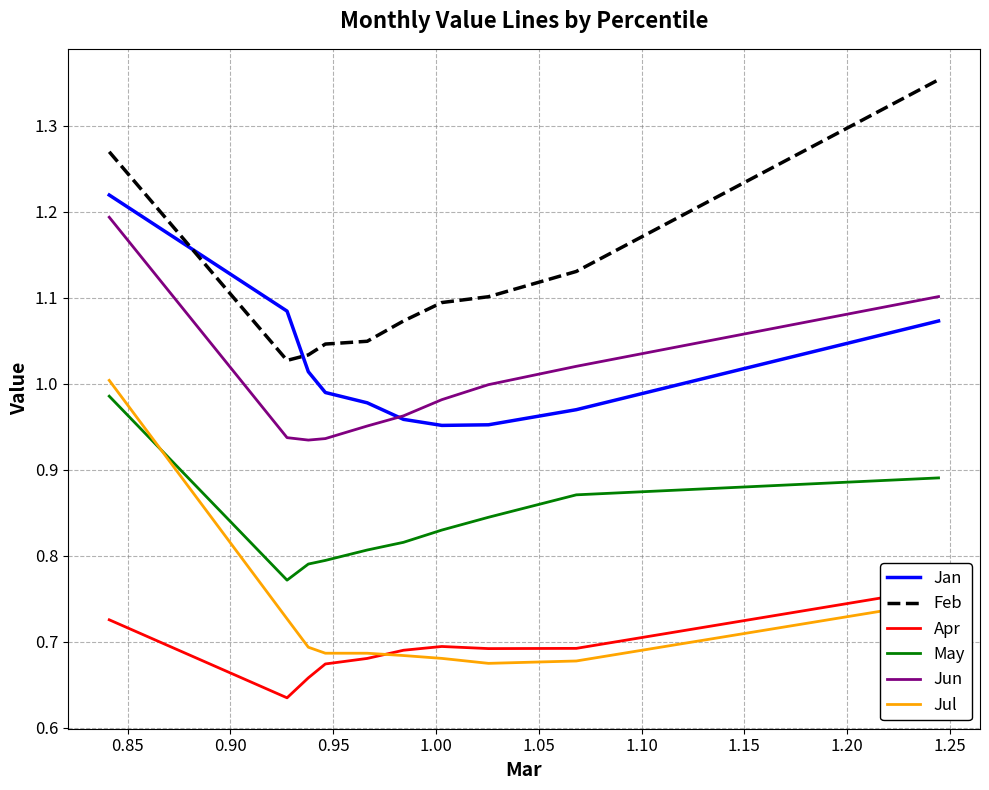

True or false: Jan and Jun cross at least once.

True